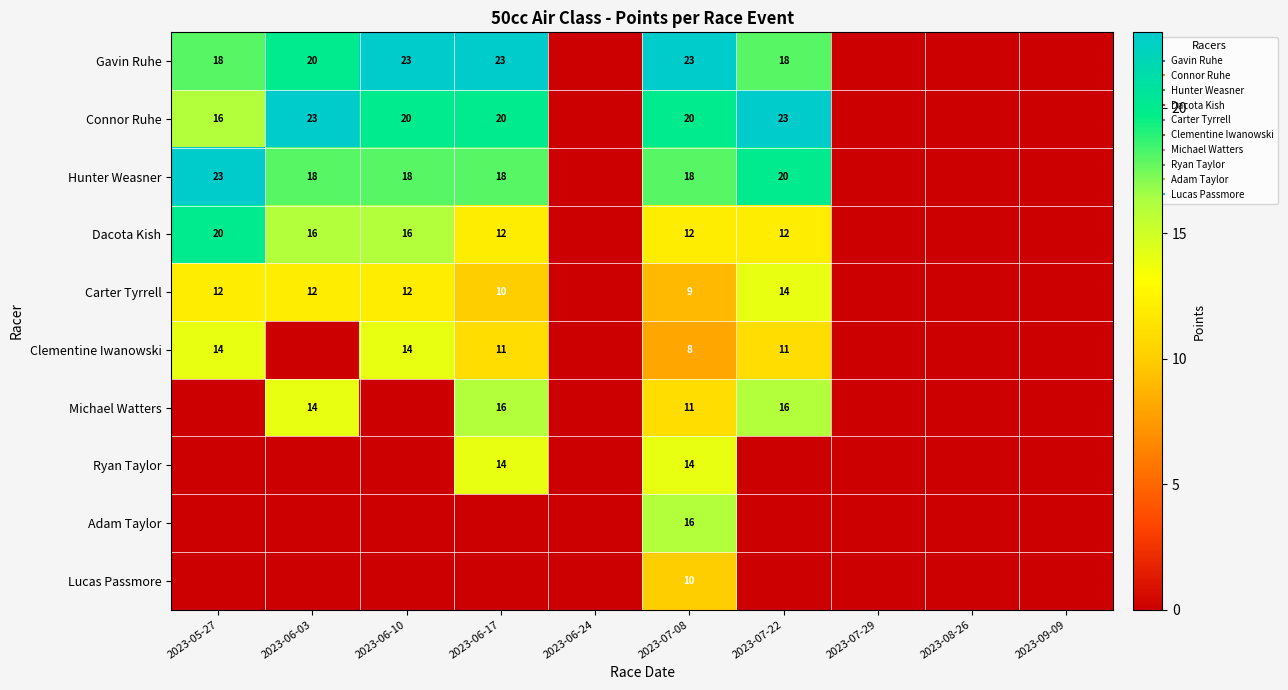

At which label does Carter Tyrrell first exceed 10?

2023-05-27